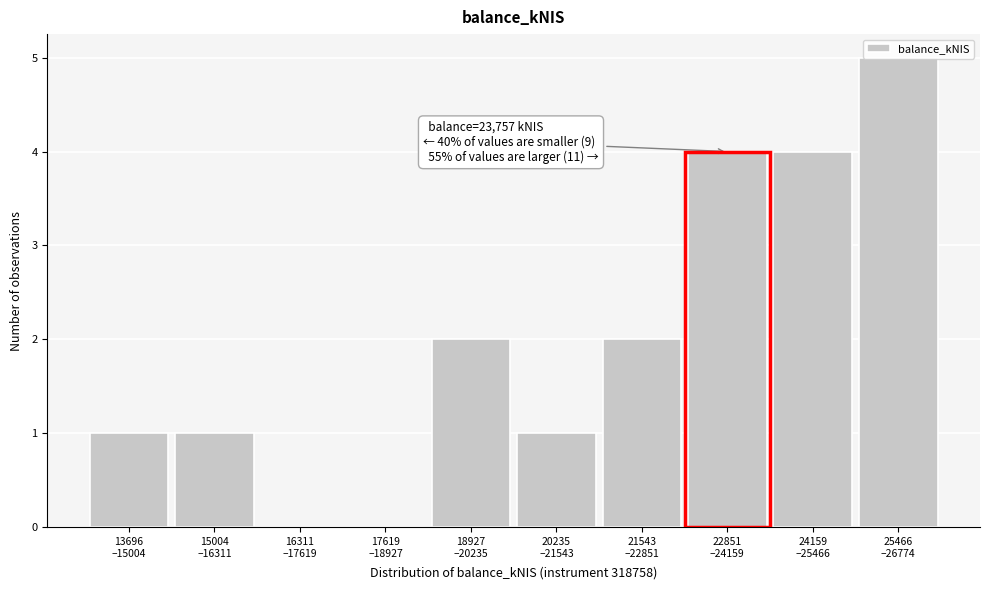

What is the sum of all values?

20